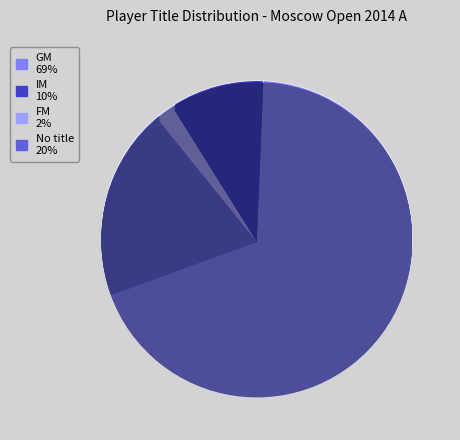

To the nearest percent, what portion does GM represent?

69%